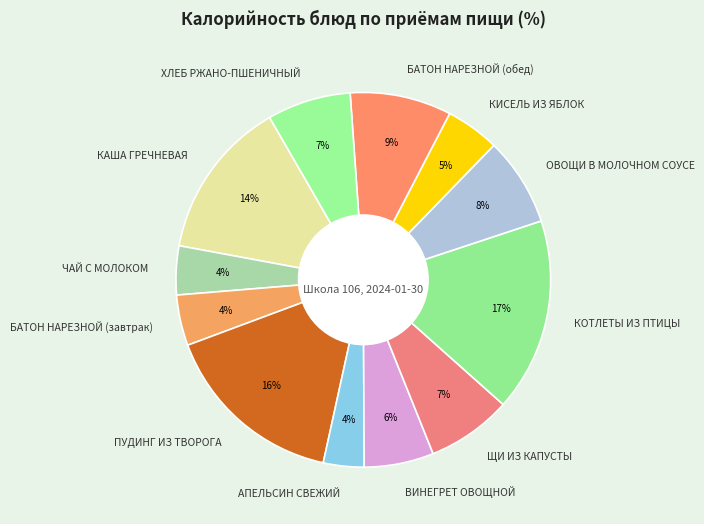

To the nearest percent, what percentage of the pie is ХЛЕБ РЖАНО-ПШЕНИЧНЫЙ?

7%